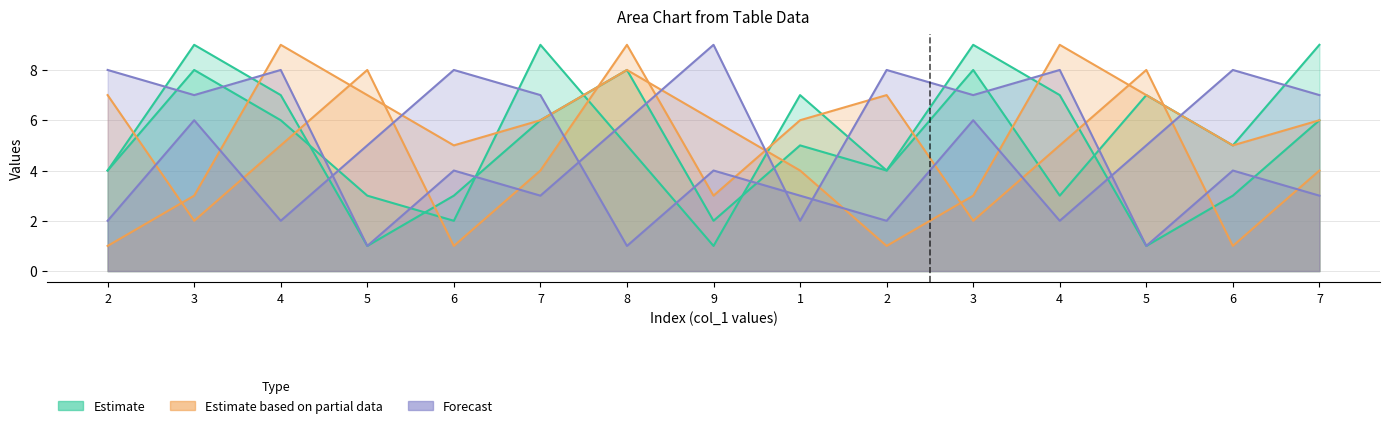

What is the greatest value displayed?

9